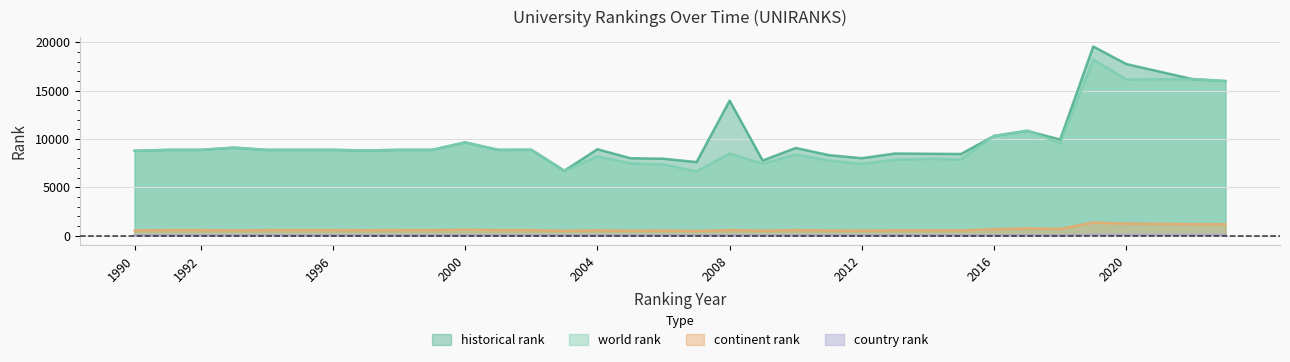

True or false: world rank has a value of 14746.6 at 2008.

False